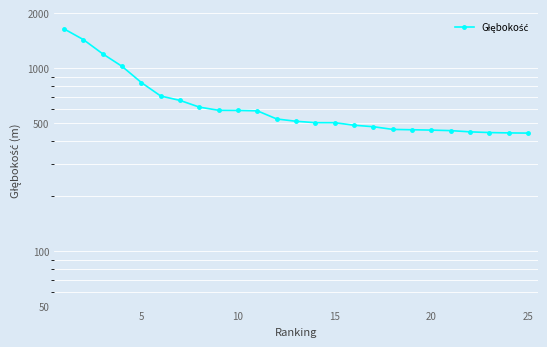

Reading left to right, transcribe all the data shown in this chart.

1642	1435	1200	1025	836	706	668	614	590	589	586	529	514	505	505	489	480	464	462	460	457	450	446	444	443